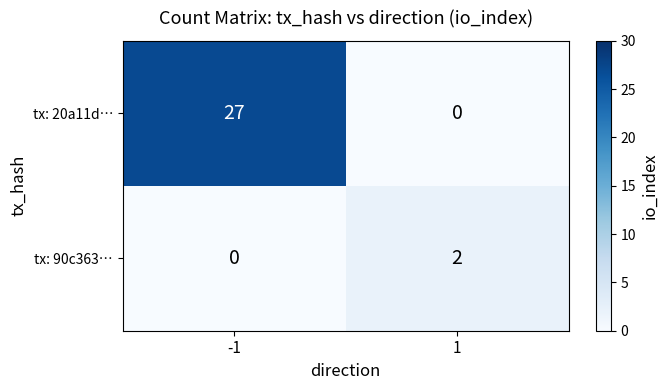

True or false: tx: 20a11d… has a value of 15 at -1.

False